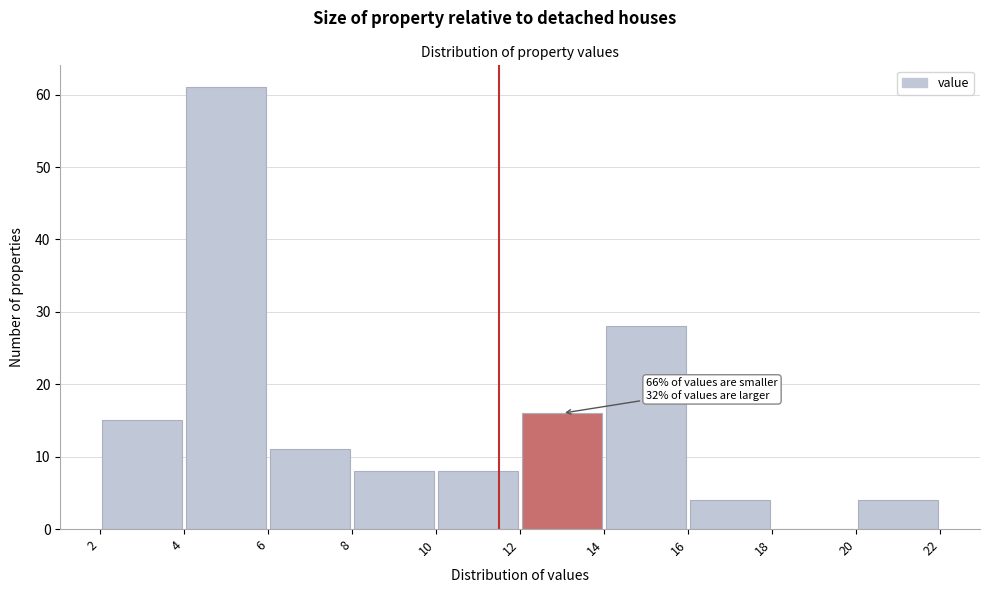

Over which range of the x-axis is the bar tallest?

4 to 6